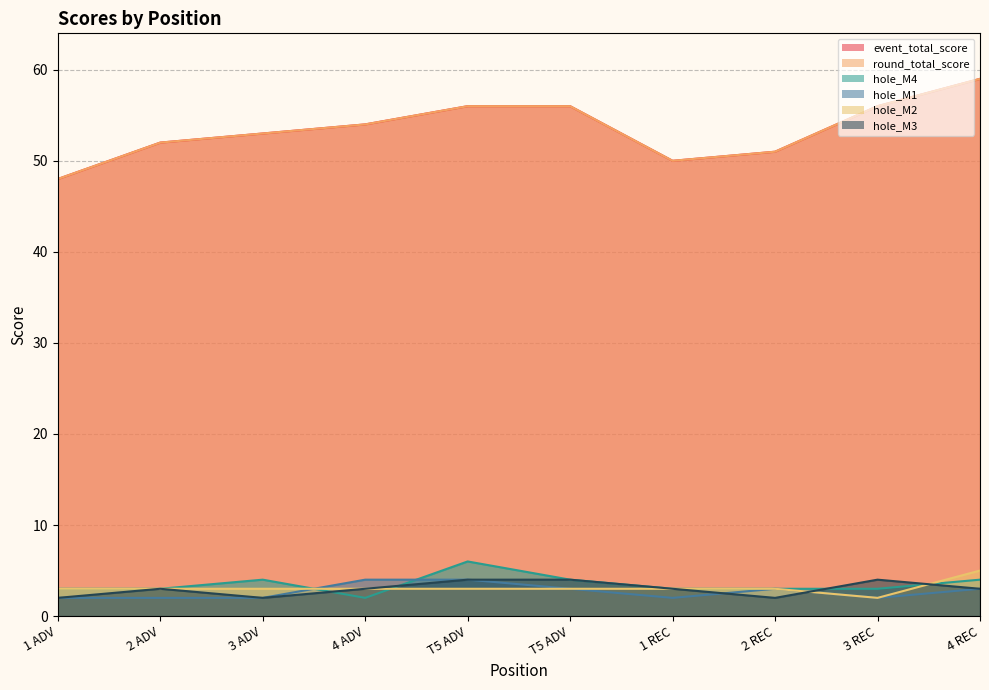

Reading left to right, list all the values displayed in this chart.

event_total_score: 48	52	53	54	56	56	50	51	56	59
round_total_score: 48	52	53	54	56	56	50	51	56	59
hole_M4: 3	3	4	2	6	4	3	3	3	4
hole_M1: 2	2	2	4	4	3	2	3	2	3
hole_M2: 3	3	3	3	3	3	3	3	2	5
hole_M3: 2	3	2	3	4	4	3	2	4	3